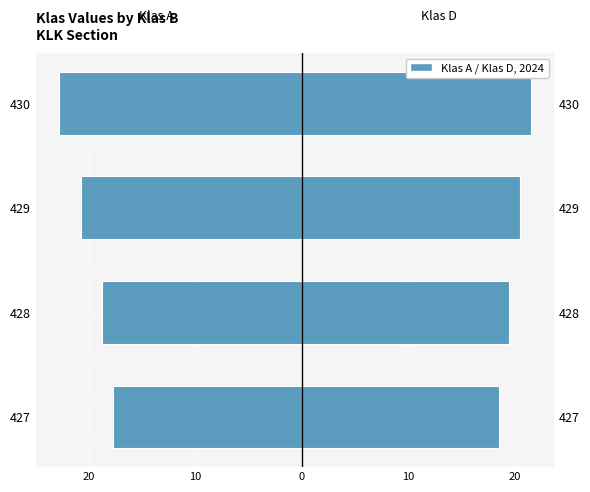

What is the greatest value displayed?

21.5